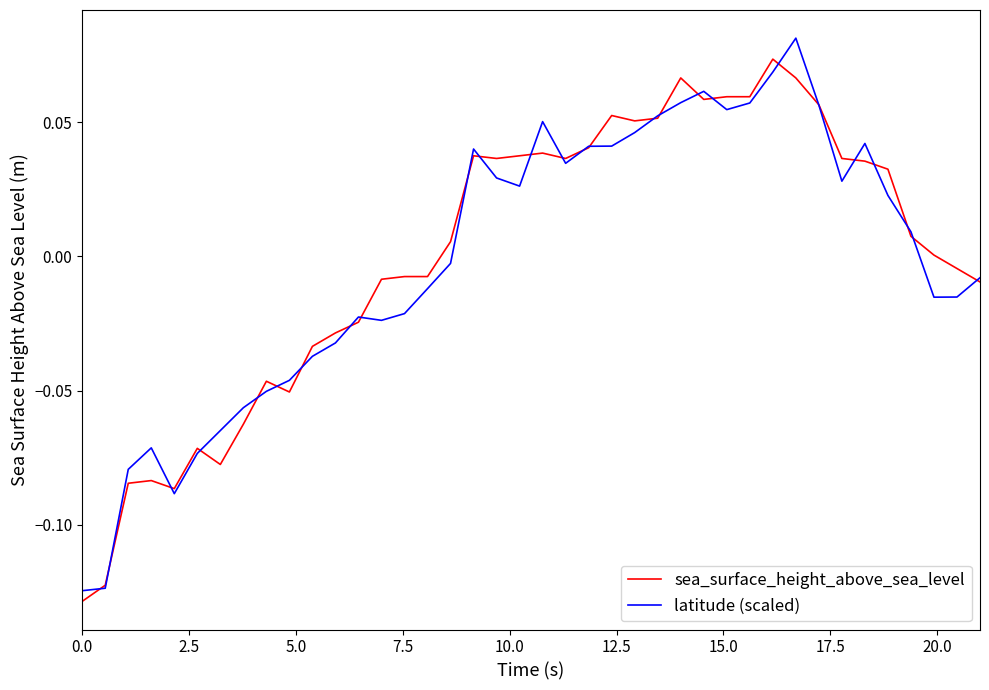

How many values in the latitude (scaled) series exceed 0?

20